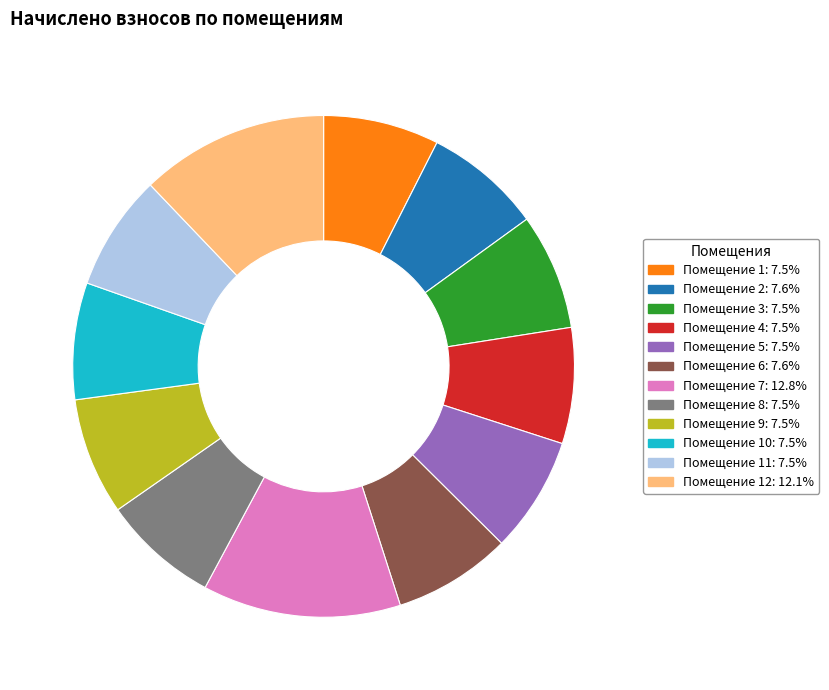

Is there any slice that represents more than half of the pie?

No